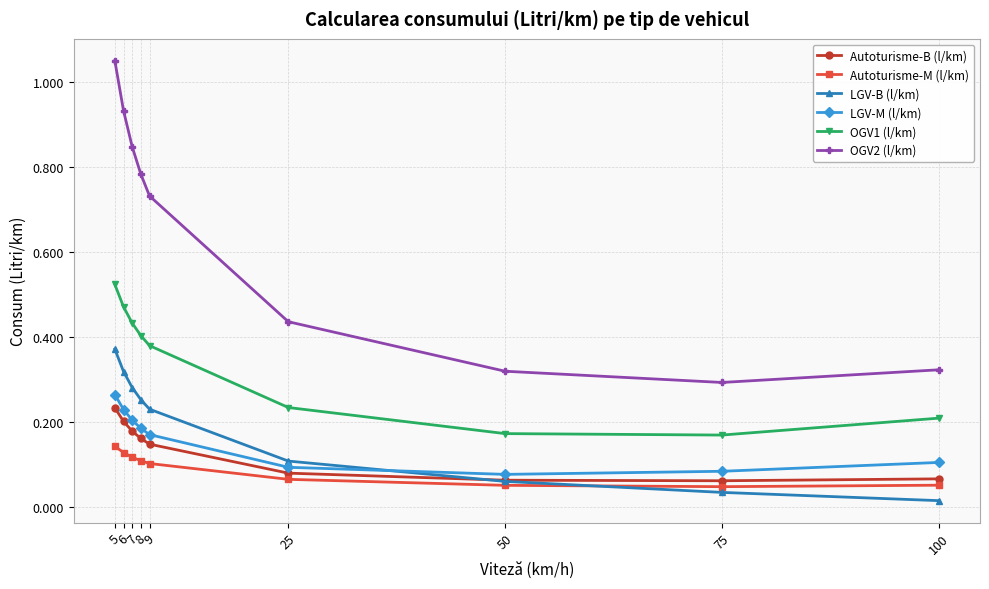

True or false: OGV1 (l/km) has more than 1 interior local peaks.

False